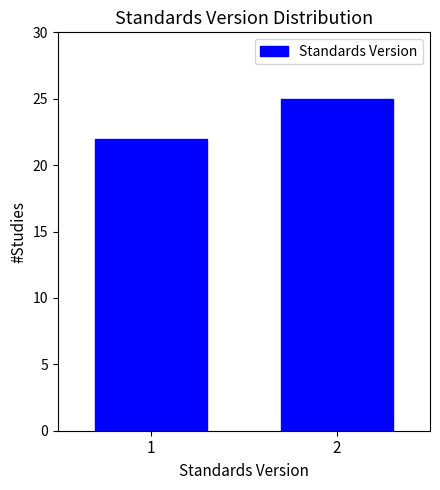

Reading left to right, transcribe all the data shown in this chart.

1=22	2=25